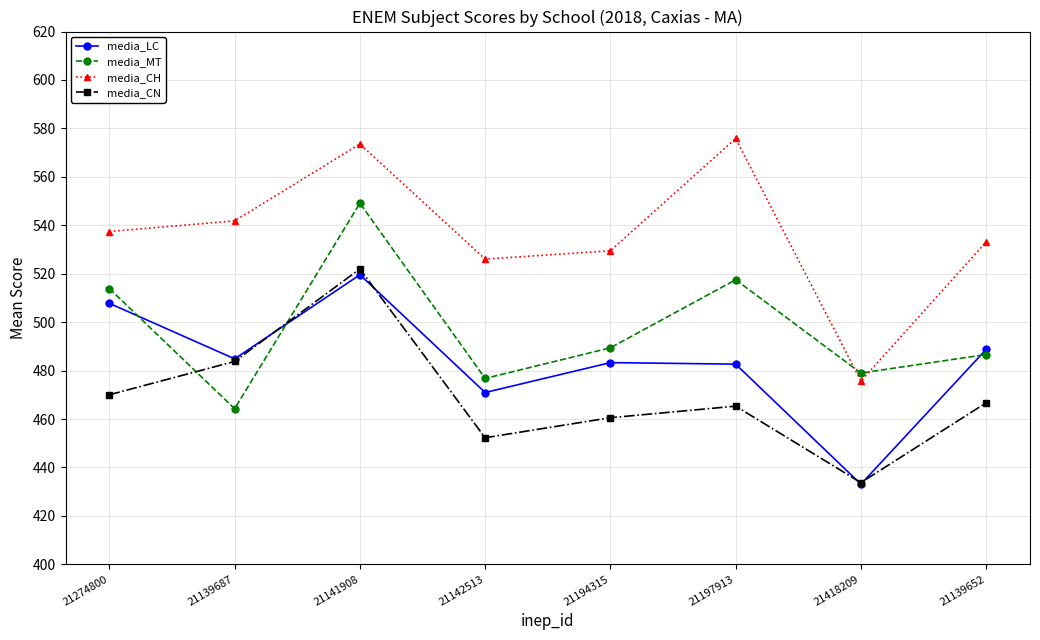

What is the value of the media_CN point at the 5th from the left?

460.5